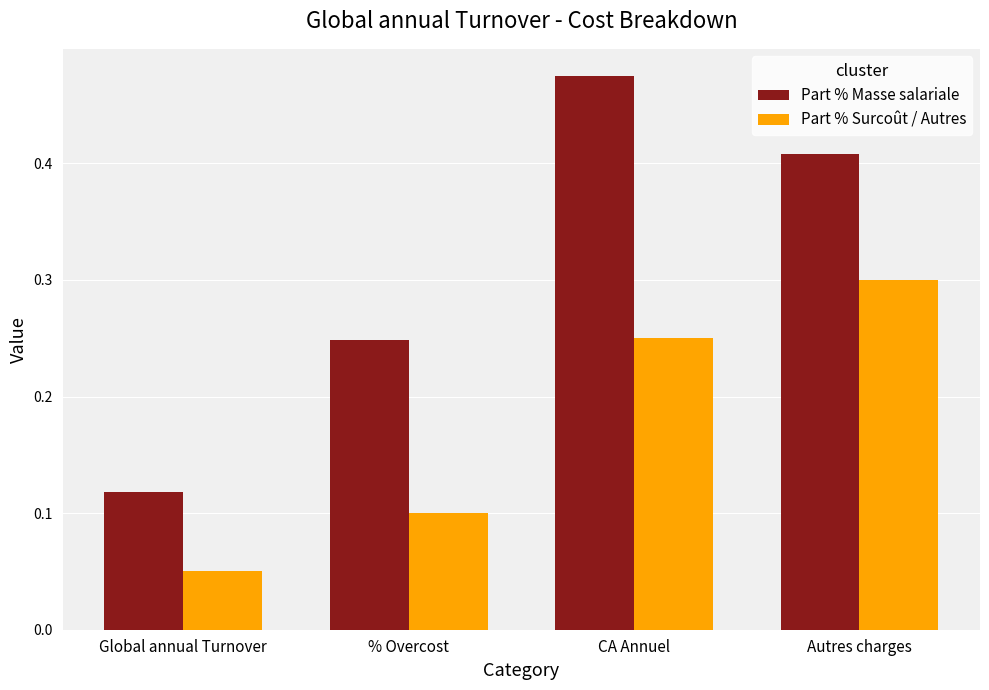

What is the label of the 3rd bar from the right?

% Overcost